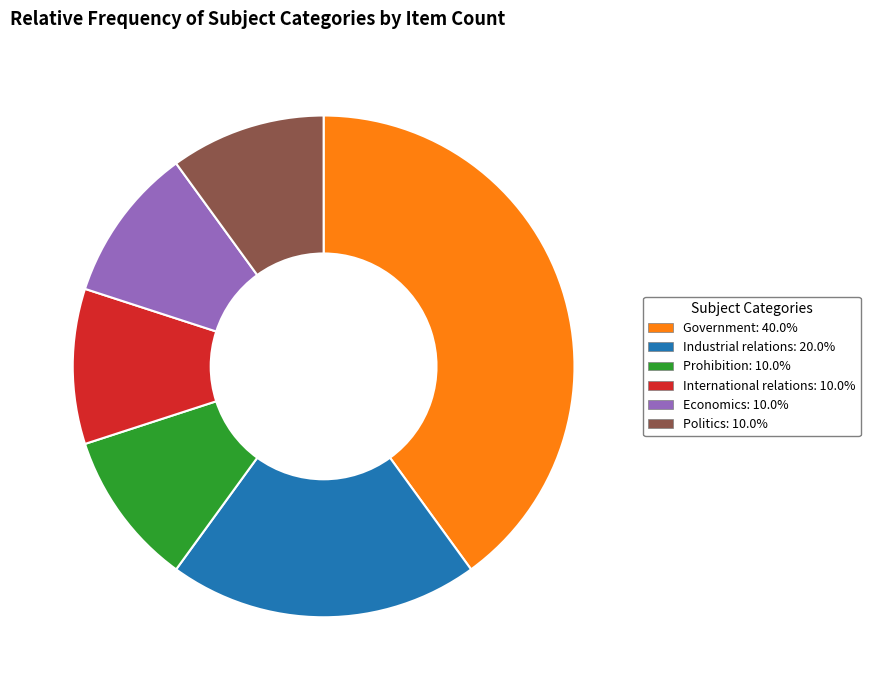

Count the number of slices in the pie.

6